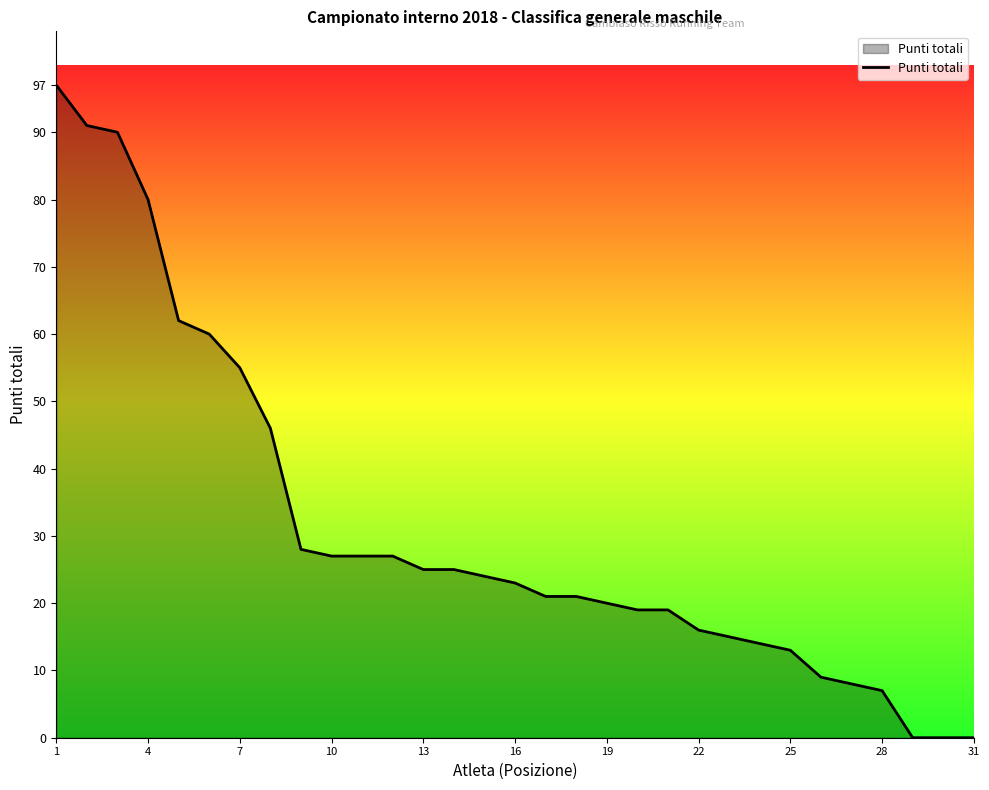

What is the difference between the maximum and minimum values?

97